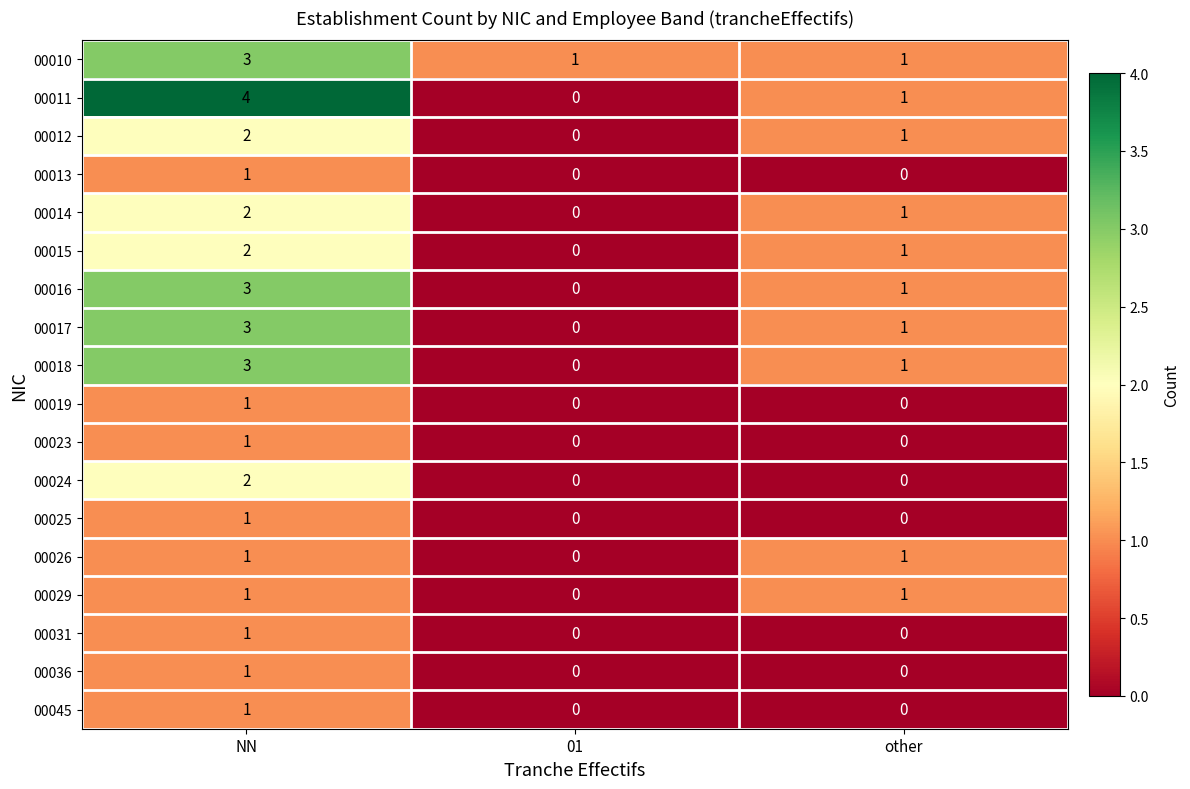

The 00019 series shows 0 at 01. True or false?

True